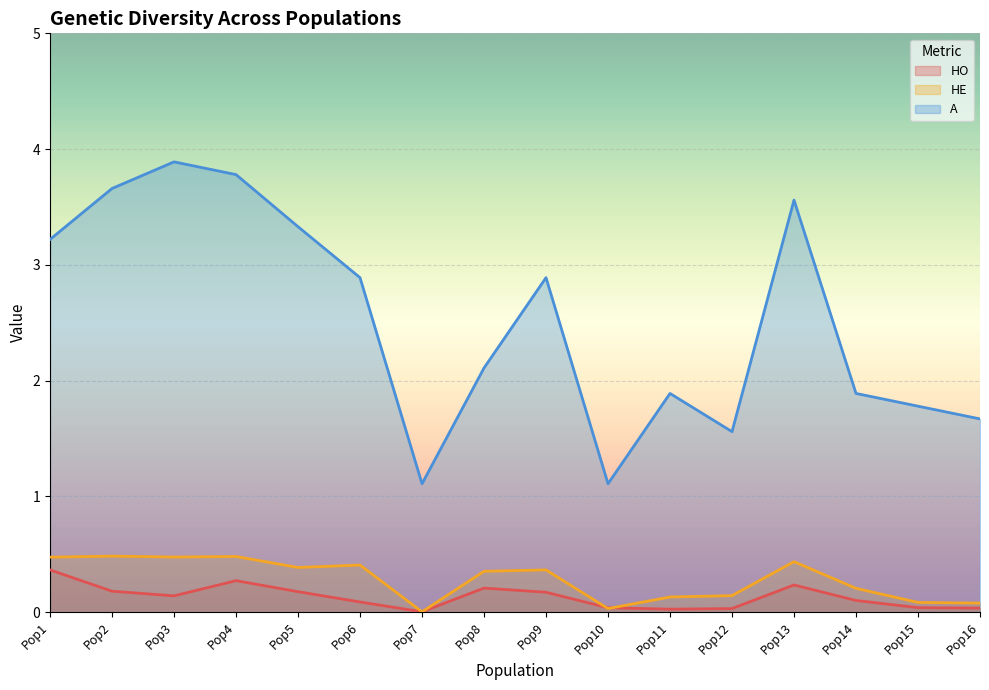

True or false: HO and A cross at least once.

False